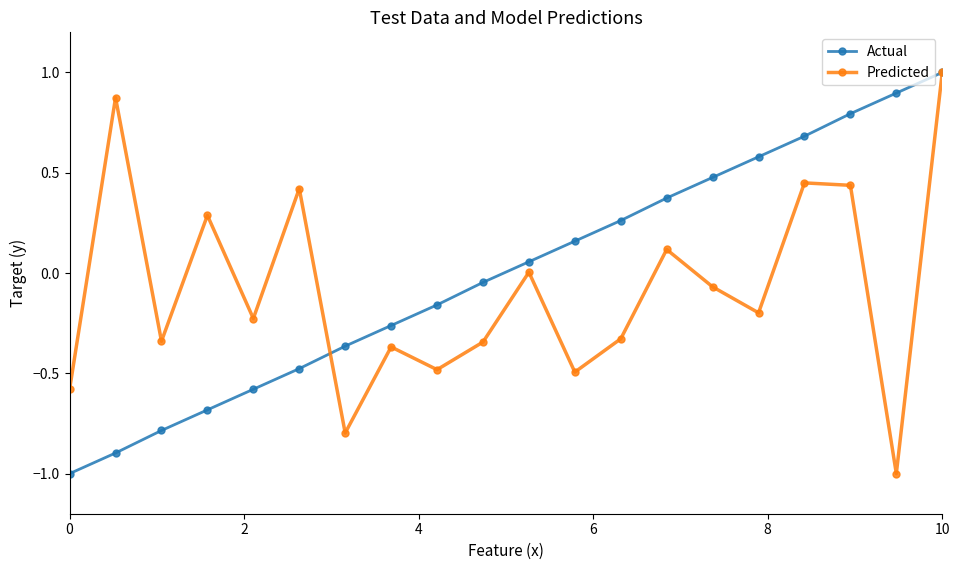

How many lines are shown in the chart?

2